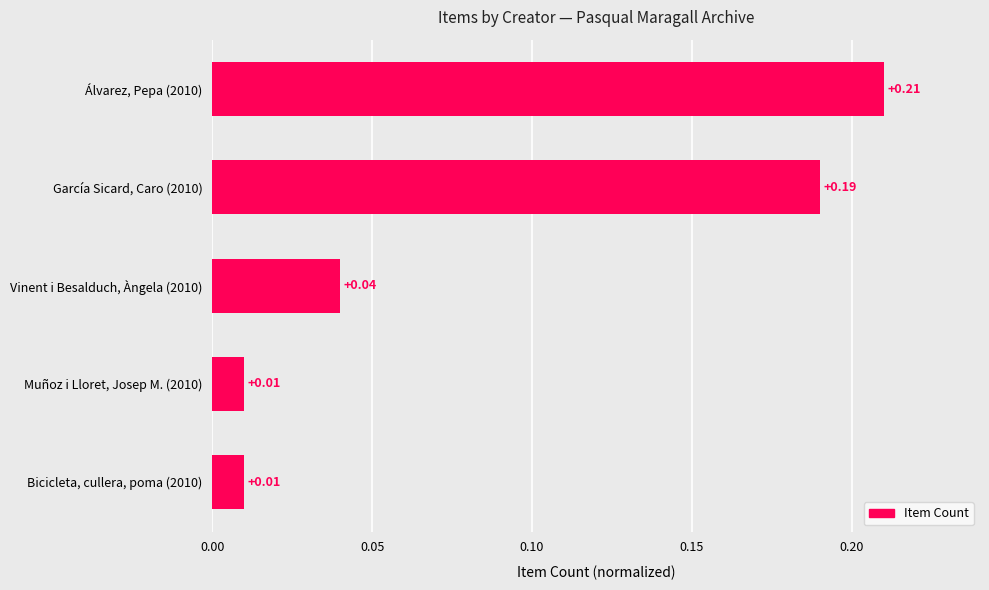

What is the sum of all values?

0.5